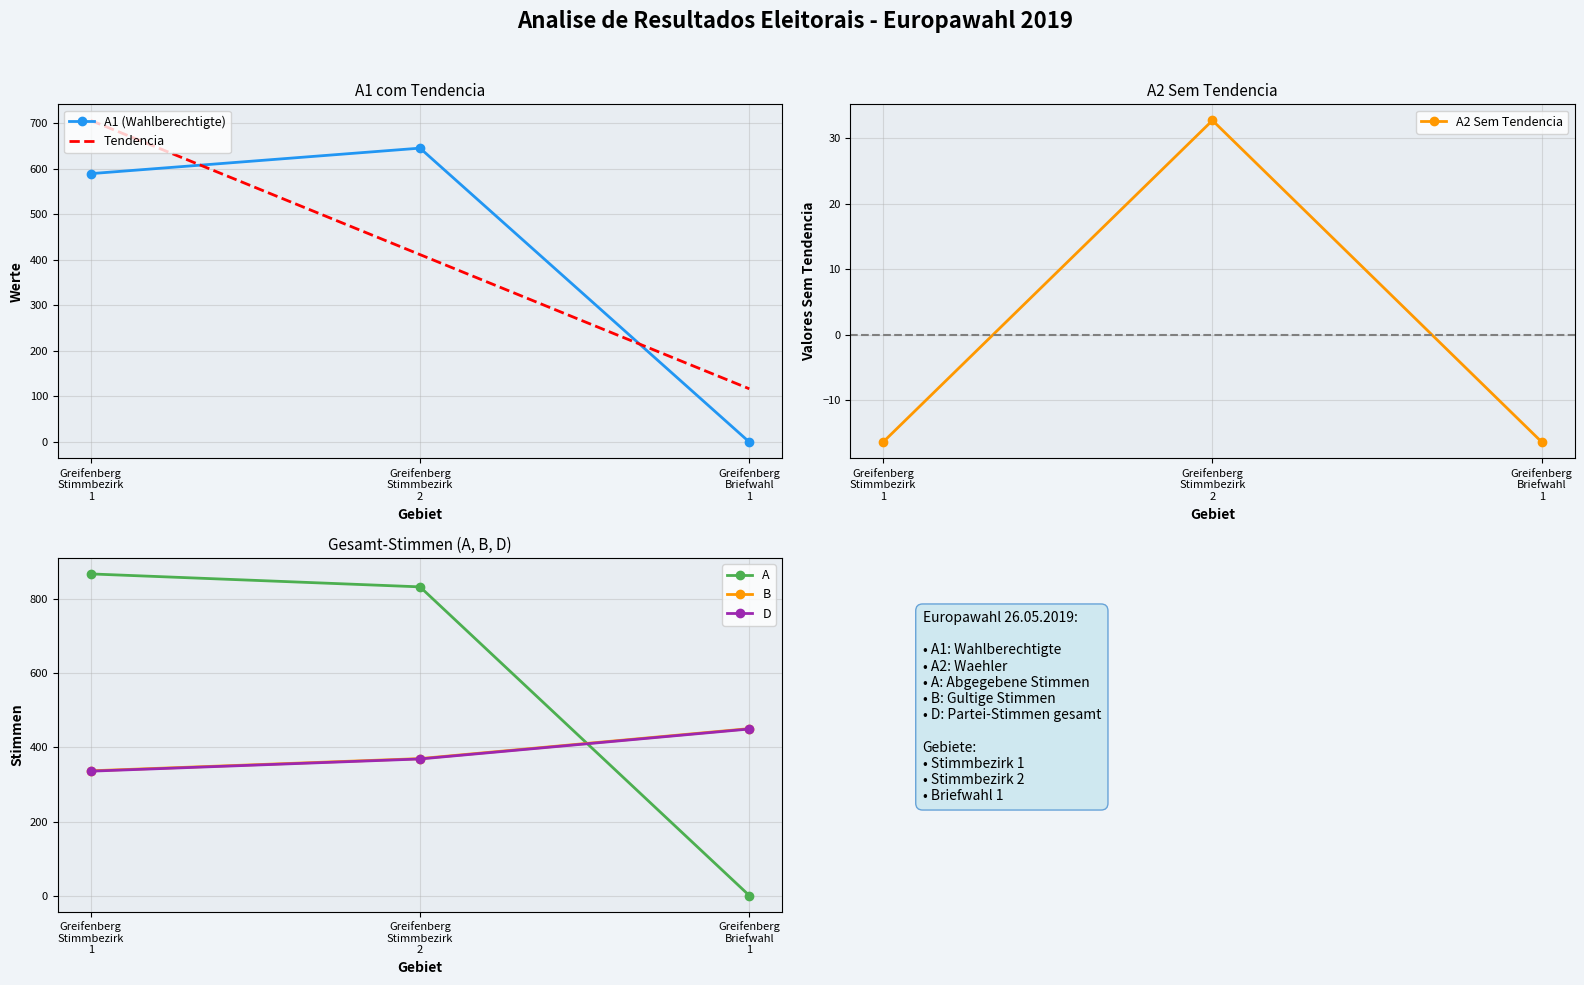

What is the highest value of the Tendencia series?

705.8